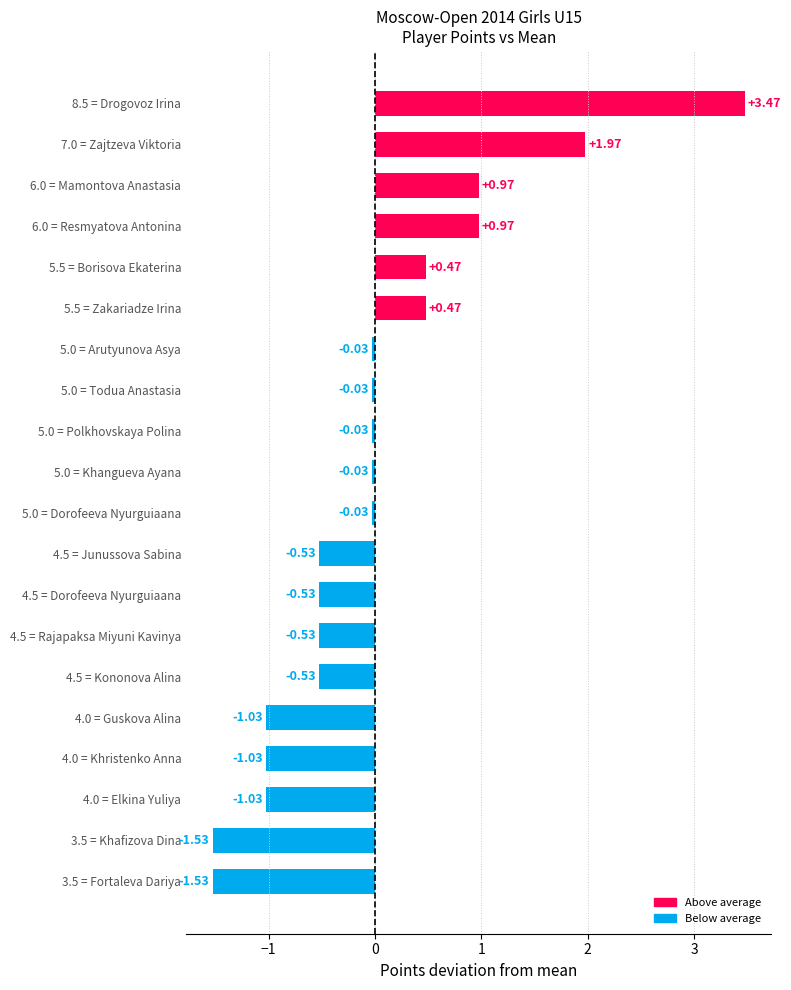

What is the difference between the maximum and minimum values?

5.0